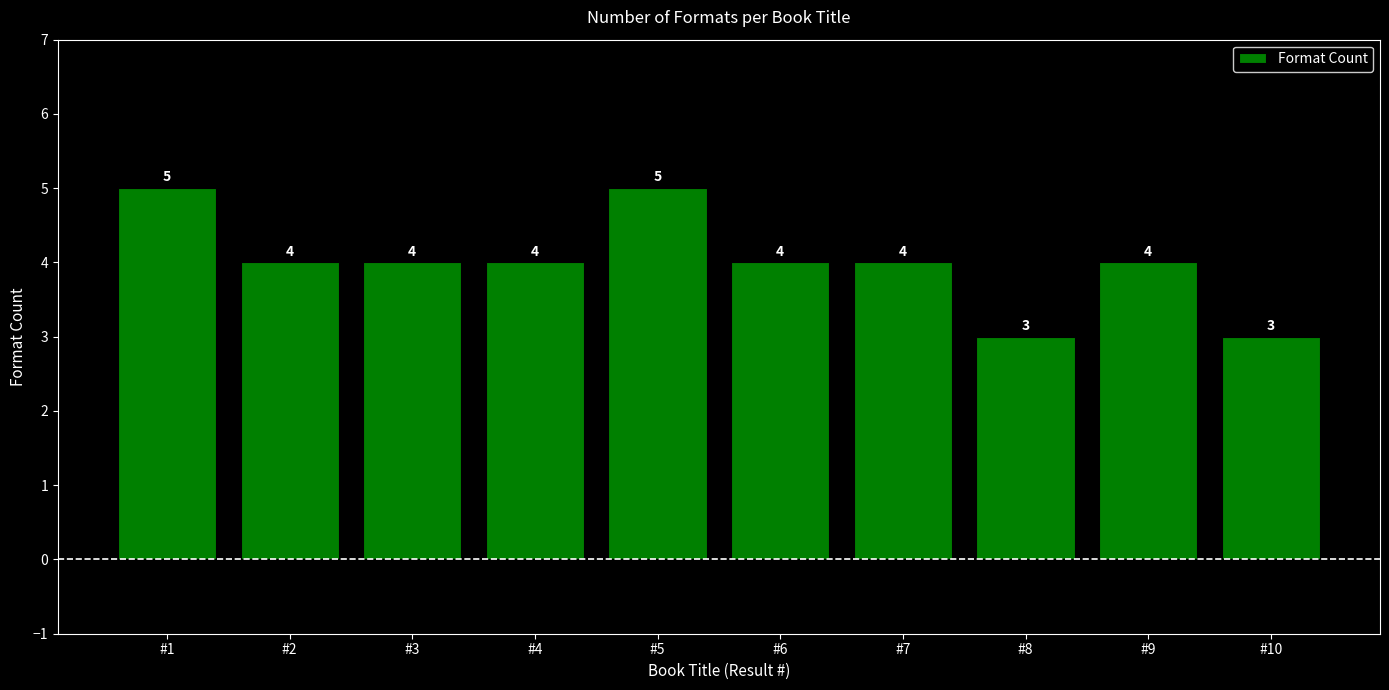

The value at #9 is 5. True or false?

False